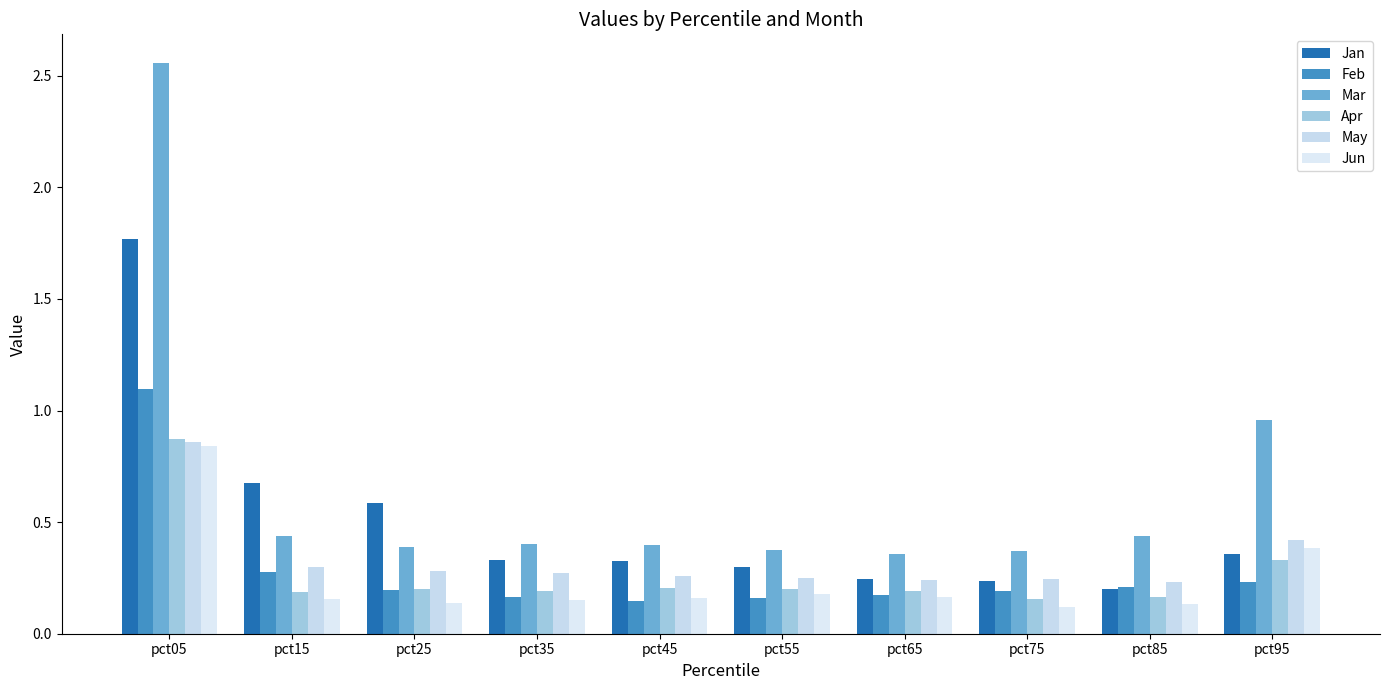

How many bars are there in total?

60